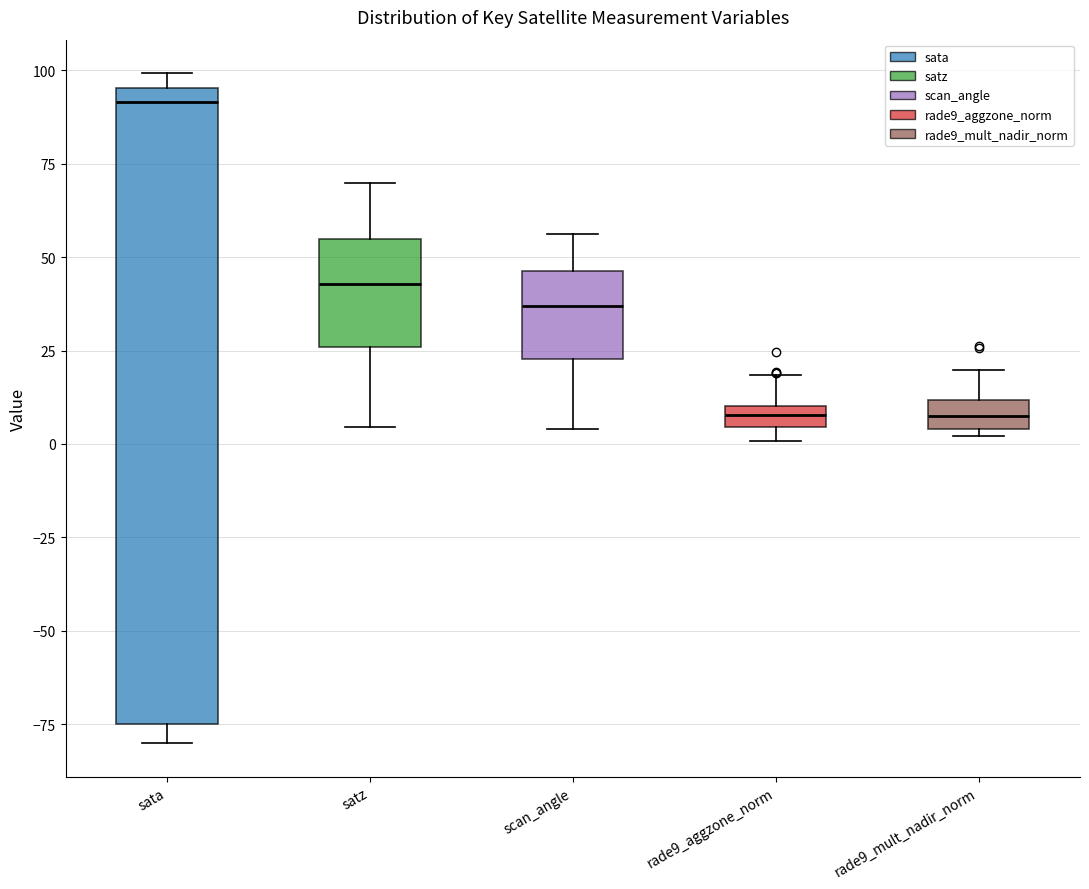

Comparing the boxes themselves (not the whiskers), which one is the tallest?

sata